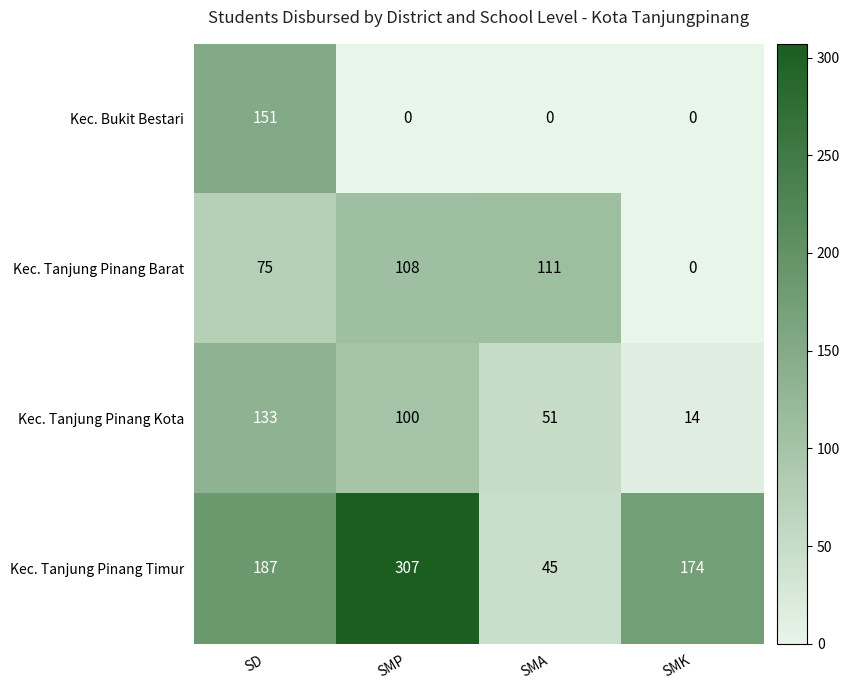

What is the difference between the Kec. Tanjung Pinang Barat values at SMP and SD?

33